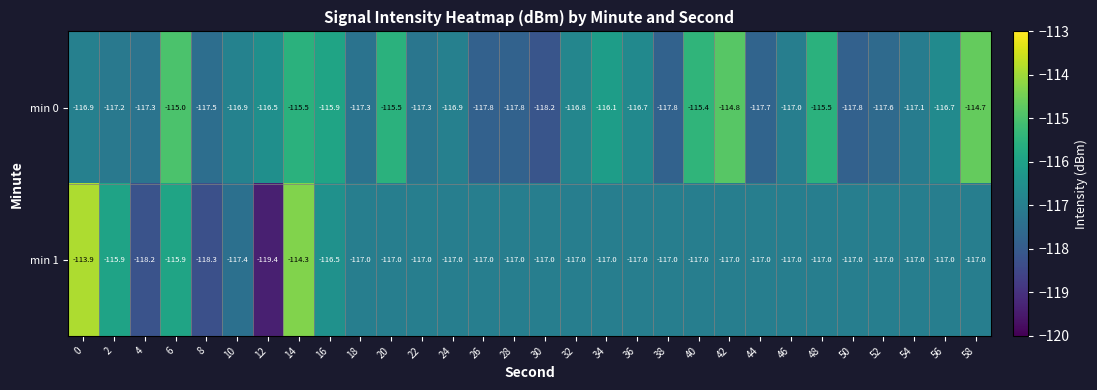

The value of min 1 at 36 is -117.0. True or false?

True